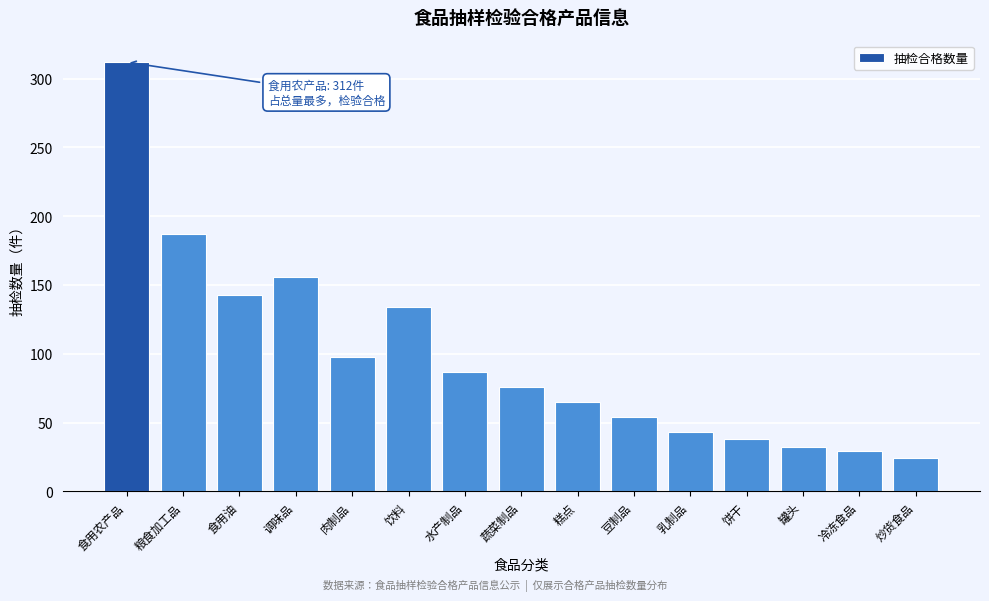

Reading right to left, what are all the values shown in this chart?

24	29	32	38	43	54	65	76	87	134	98	156	143	187	312